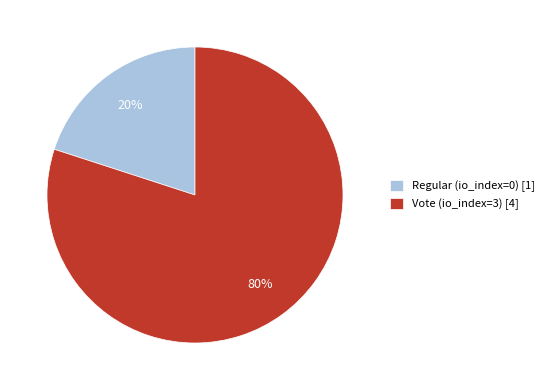

Which has a higher value, Regular (io_index=0) [1] or Vote (io_index=3) [4]?

Vote (io_index=3) [4]